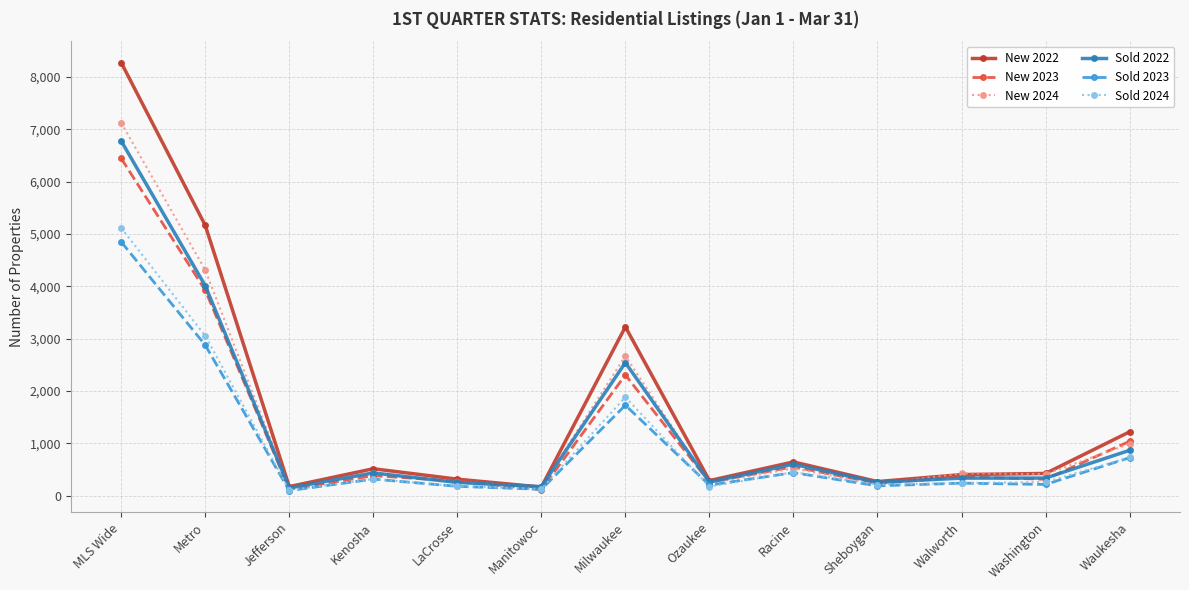

What is the label of the 3rd point from the right?

Walworth